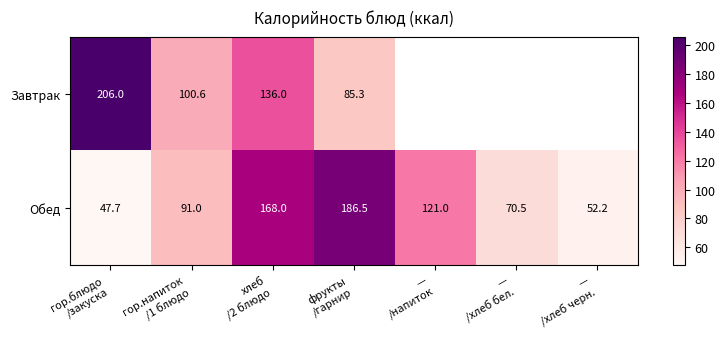

What is the maximum value for Обед?

186.5